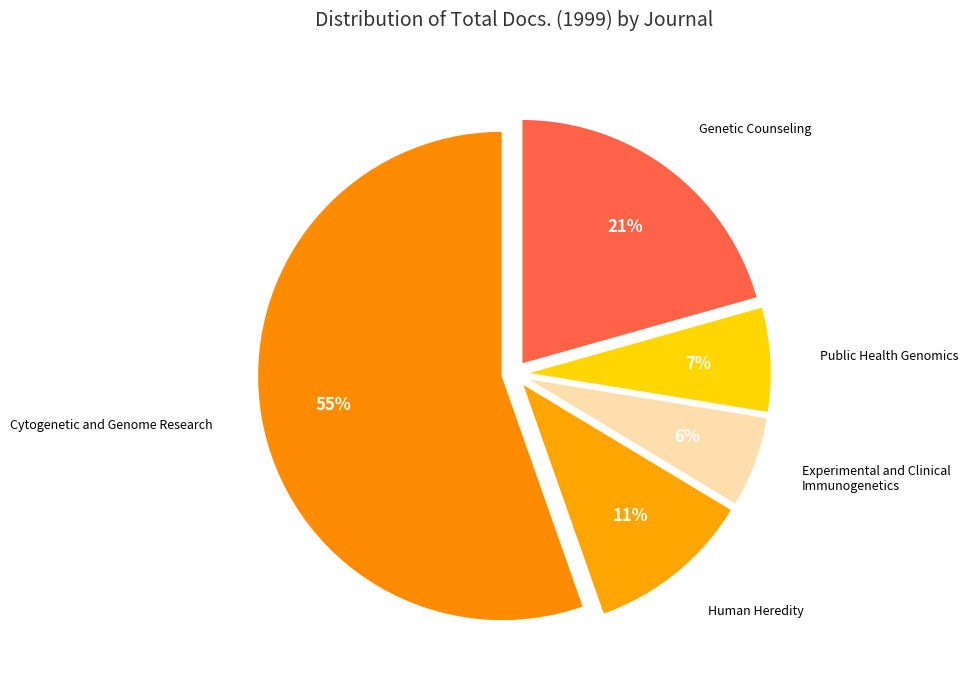

How many segments does this pie chart have?

5